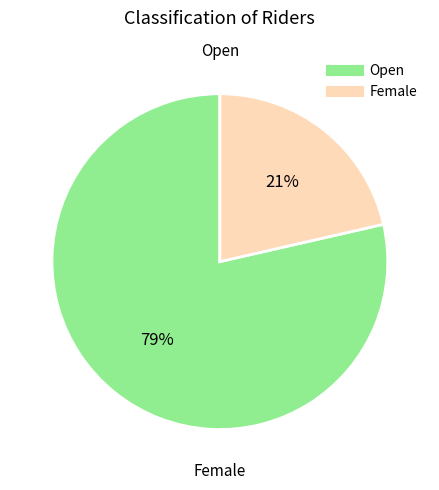

What percentage is the Open slice, to the nearest percent?

79%